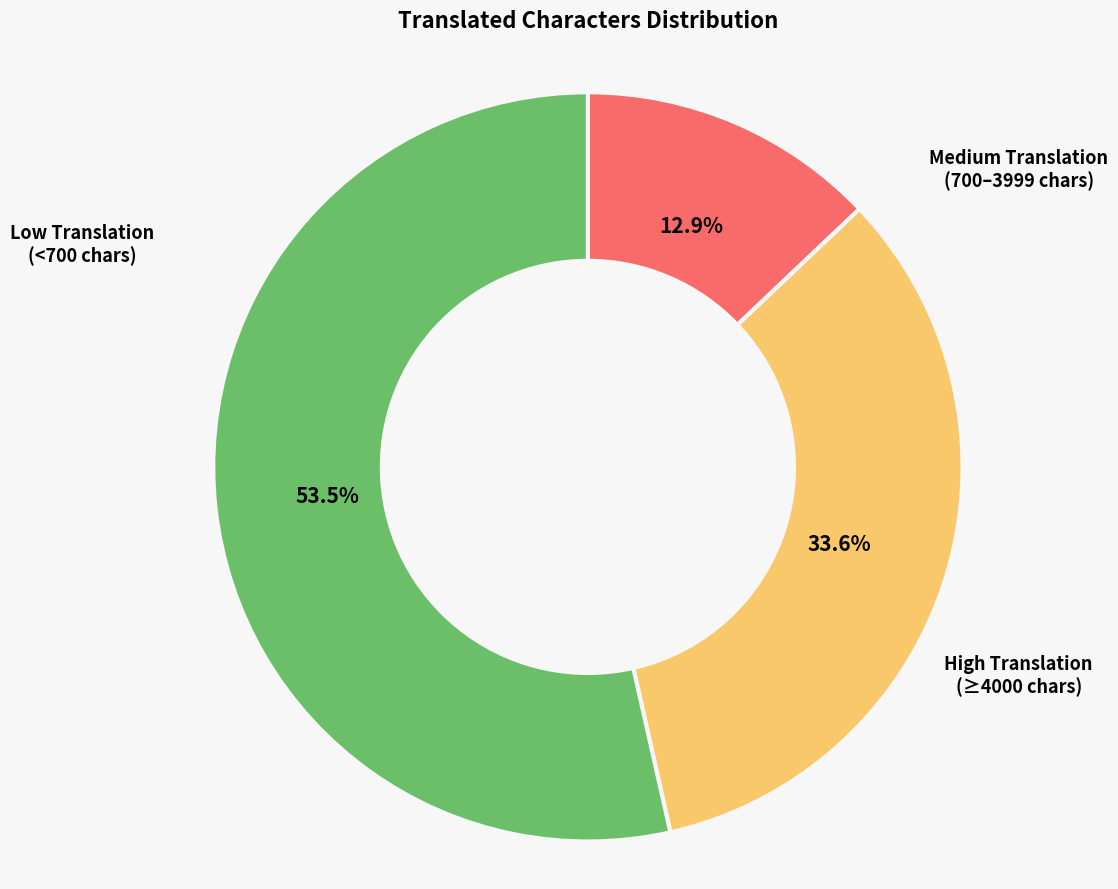

Is there a majority slice in this chart?

Yes